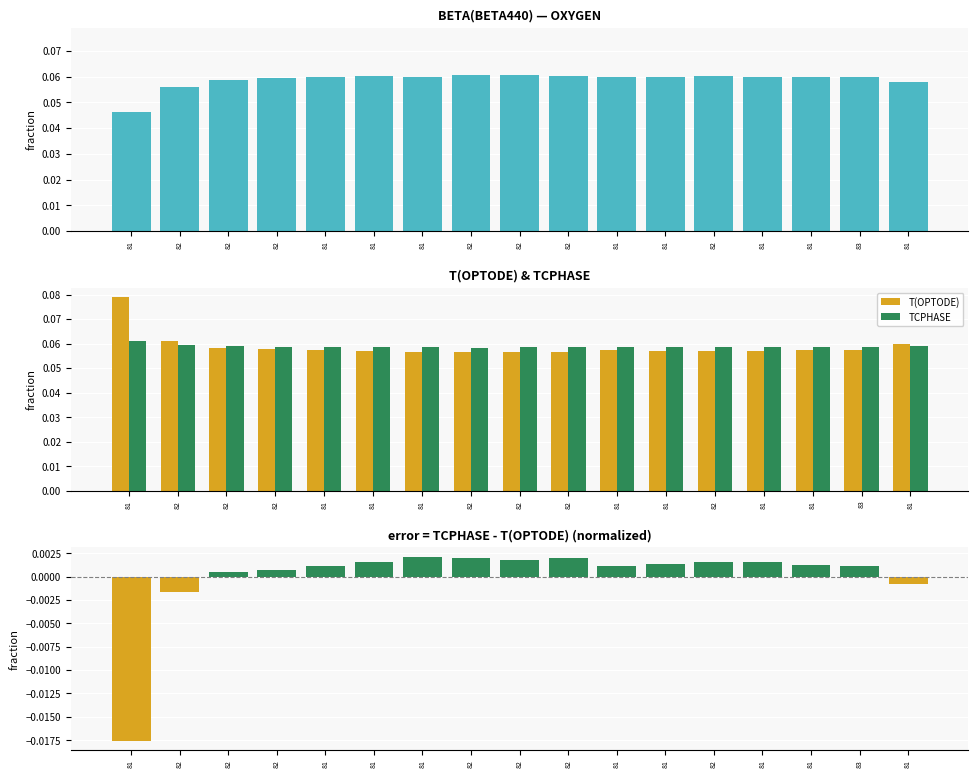

The value of TCPHASE at 81 is 0.1. True or false?

True